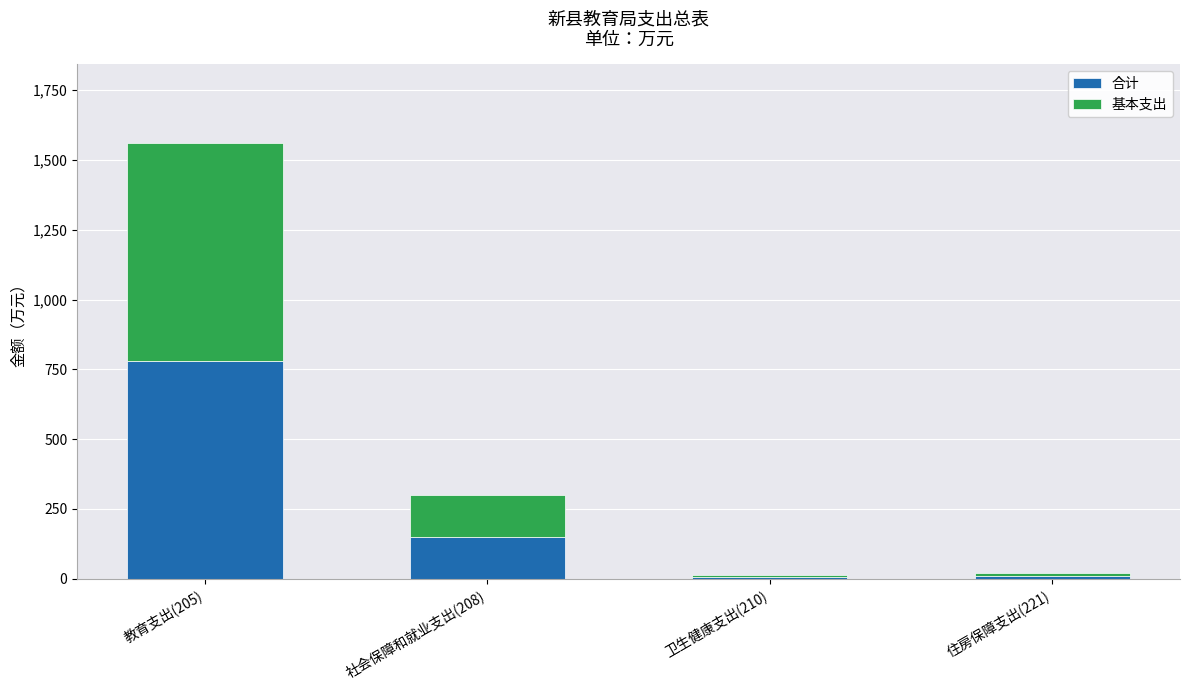

At which label does 合计 reach its peak?

教育支出(205)